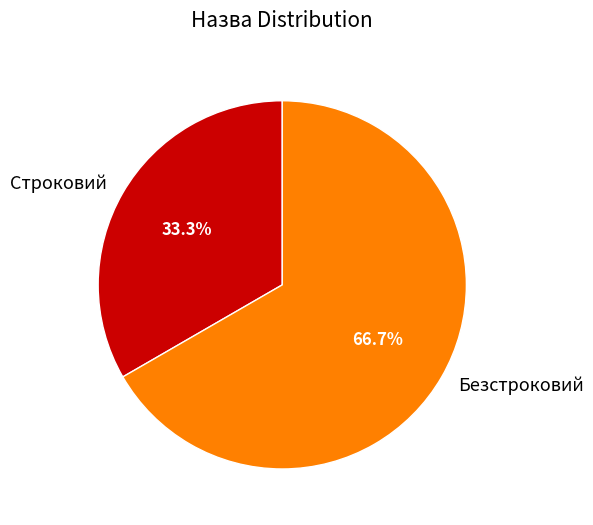

Rank the categories by value from lowest to highest.

Строковий, Безстроковий